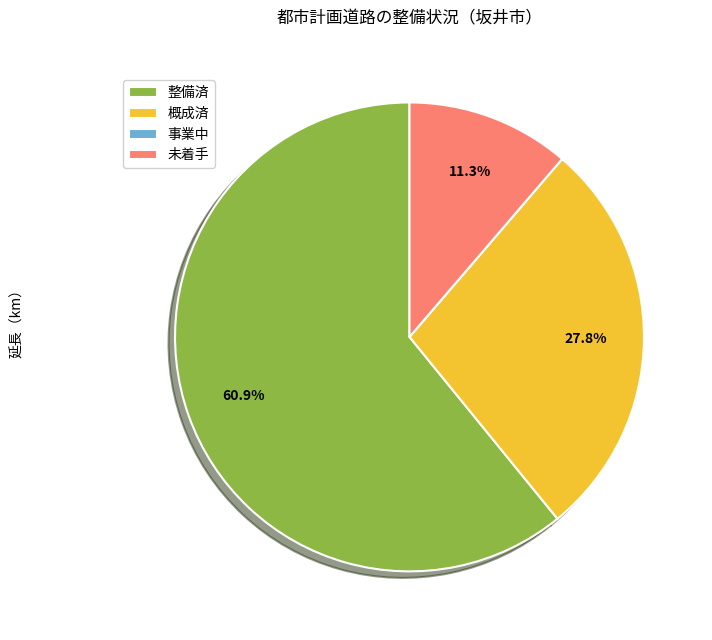

What percentage is NOT represented by 未着手?

88.7%